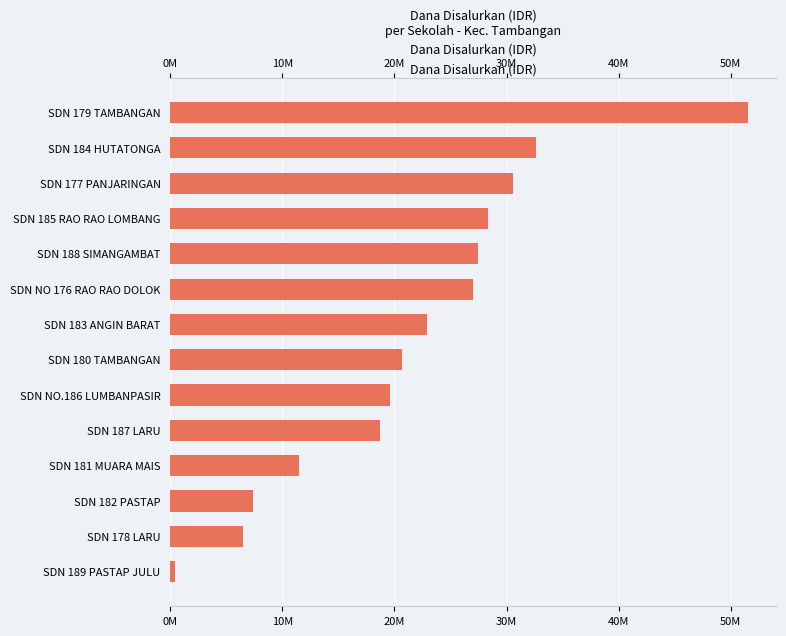

Reading right to left, list all the values displayed in this chart.

51525000	32625000	30600000	28350000	27450000	27000000	22950000	20700000	19575000	18675000	11475000	7425000	6525000	450000